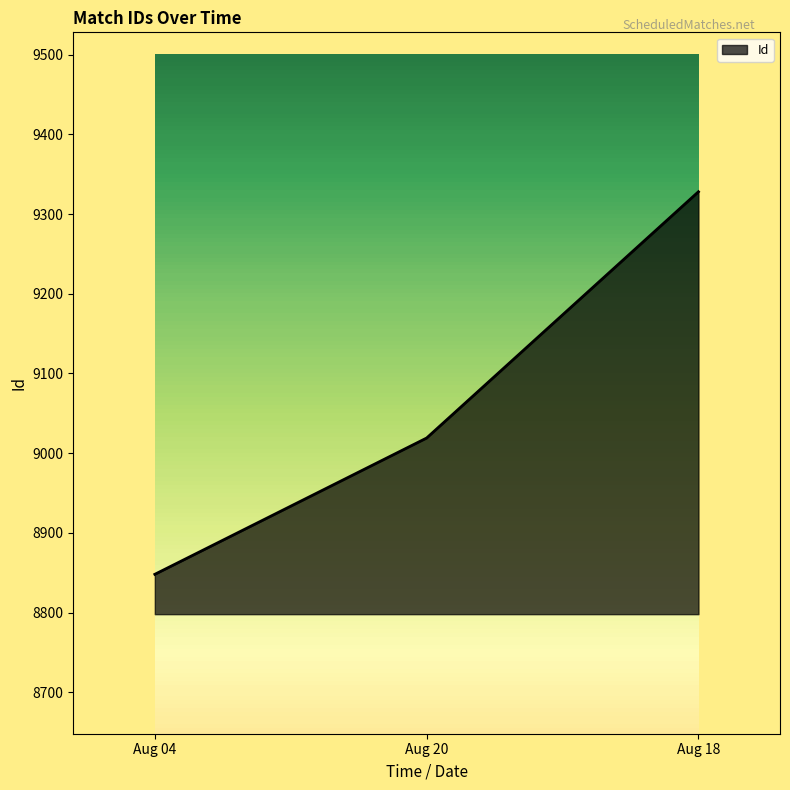

What is the approximate value at Aug 20, to the nearest 5?

9020